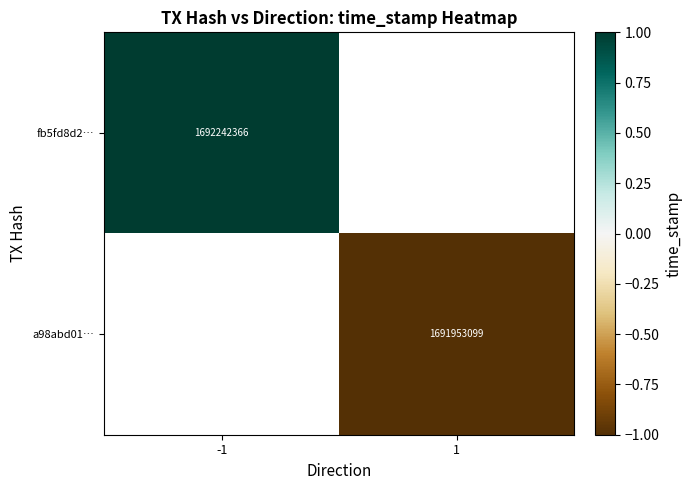

The value of a98abd01… at 1 is 1691953099. True or false?

True